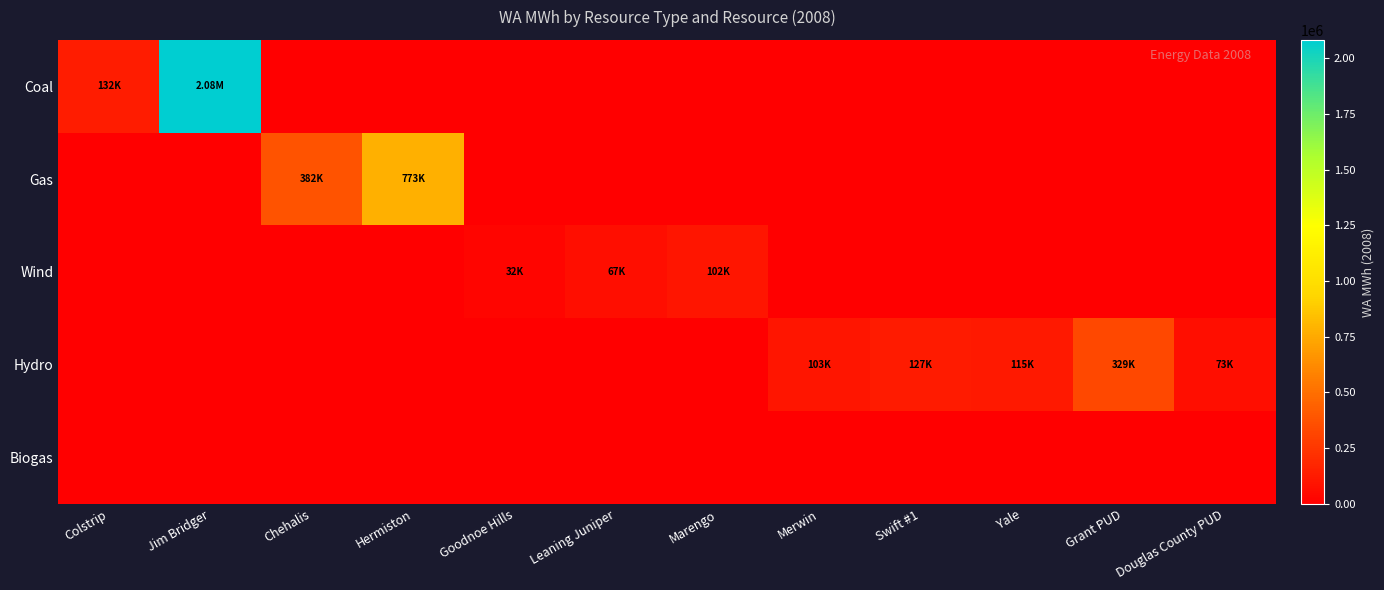

At Douglas County PUD, list the series in order from largest to smallest.

Hydro, Coal, Gas, Wind, Biogas